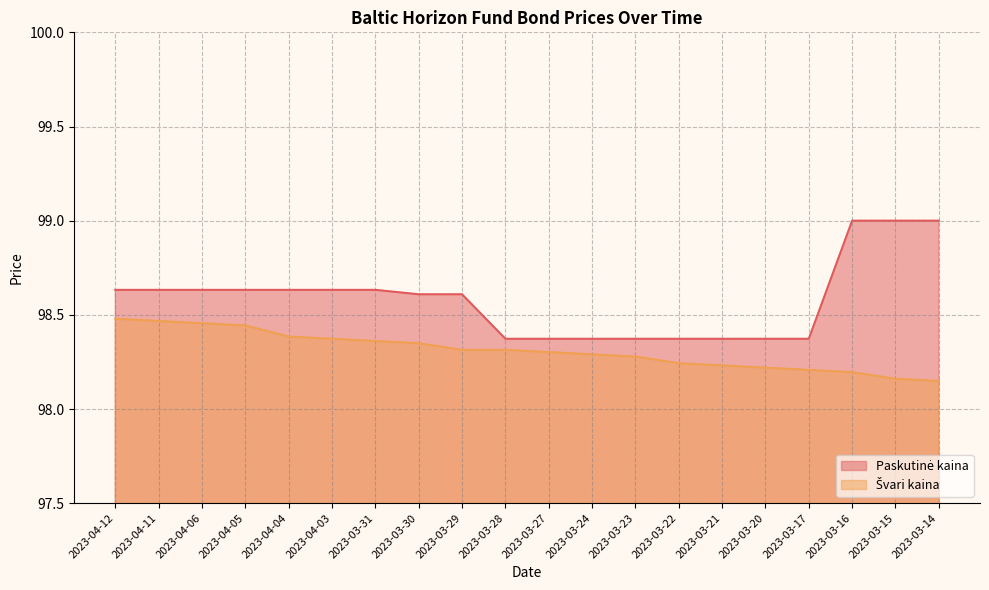

What is the label of the 9th point from the right?

2023-03-24